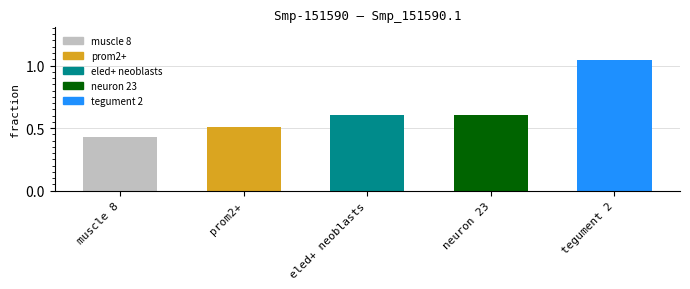

What is the sum of the values at prom2+ and eled+ neoblasts?

1.1